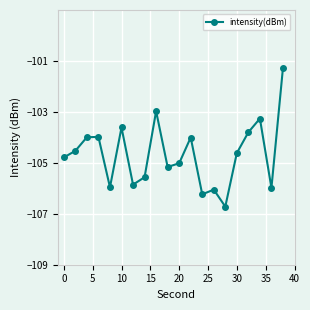

Reading right to left, transcribe all the data shown in this chart.

-101.3	-106.0	-103.3	-103.8	-104.6	-106.7	-106.1	-106.2	-104.0	-105.0	-105.2	-103.0	-105.6	-105.9	-103.6	-106.0	-104.0	-104.0	-104.5	-104.8